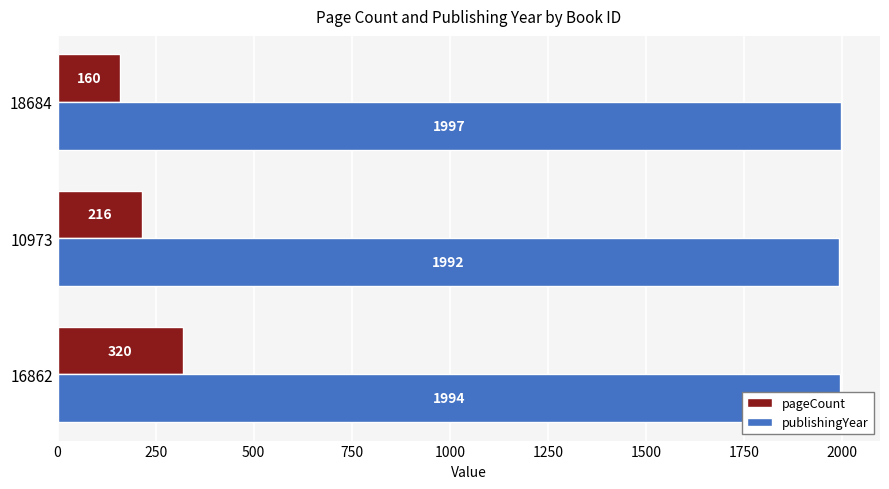

What is the sum of all publishingYear values?

5983